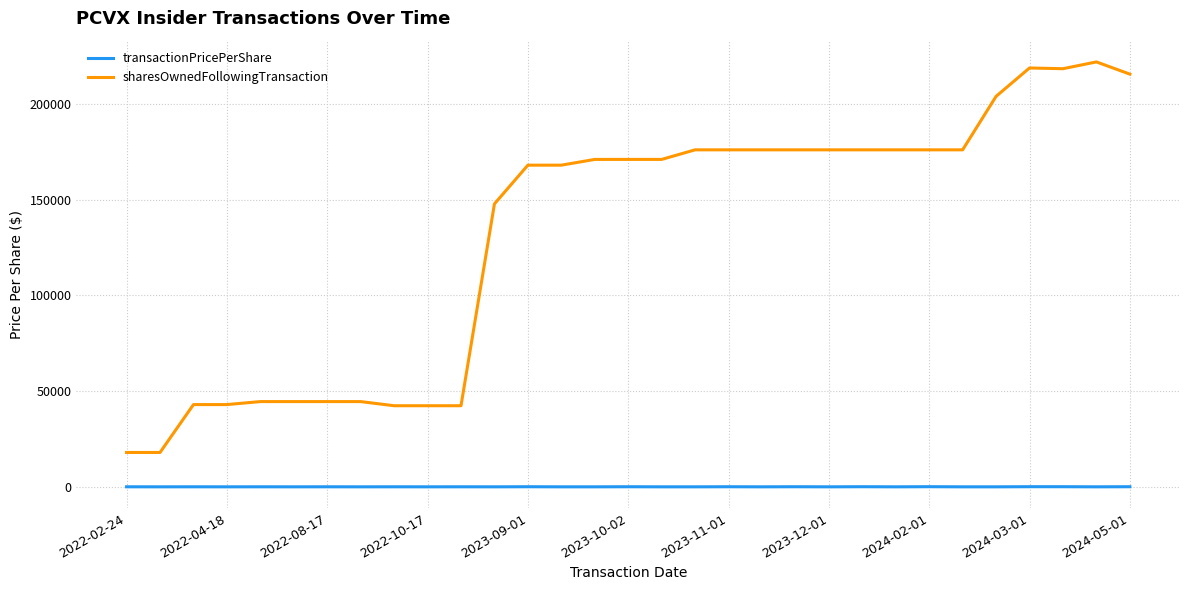

Which series has the largest range (max minus min)?

sharesOwnedFollowingTransaction